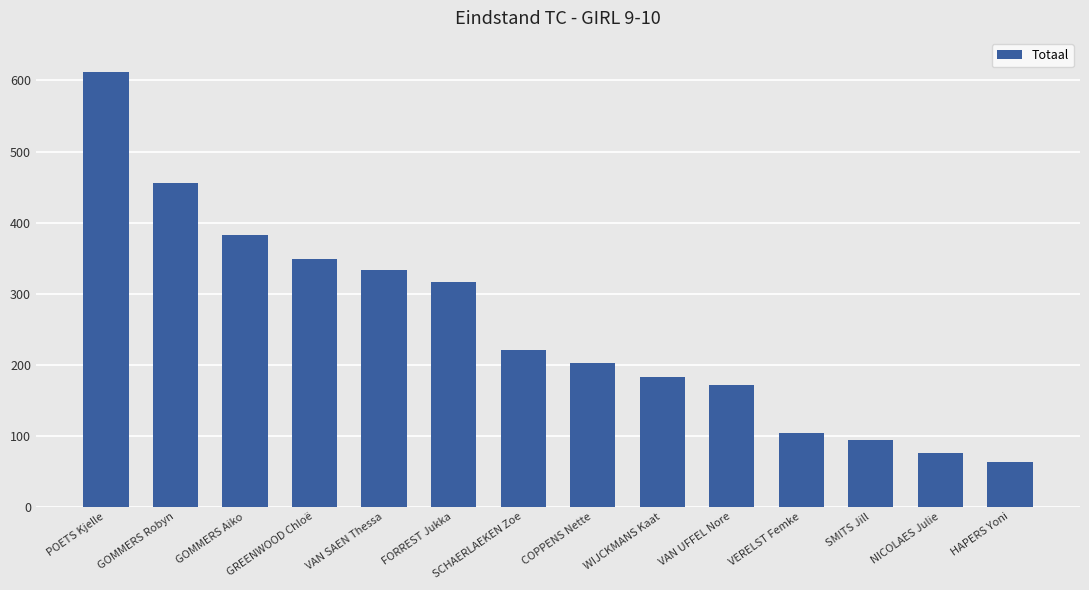

At which label does the data first exceed 221?

POETS Kjelle